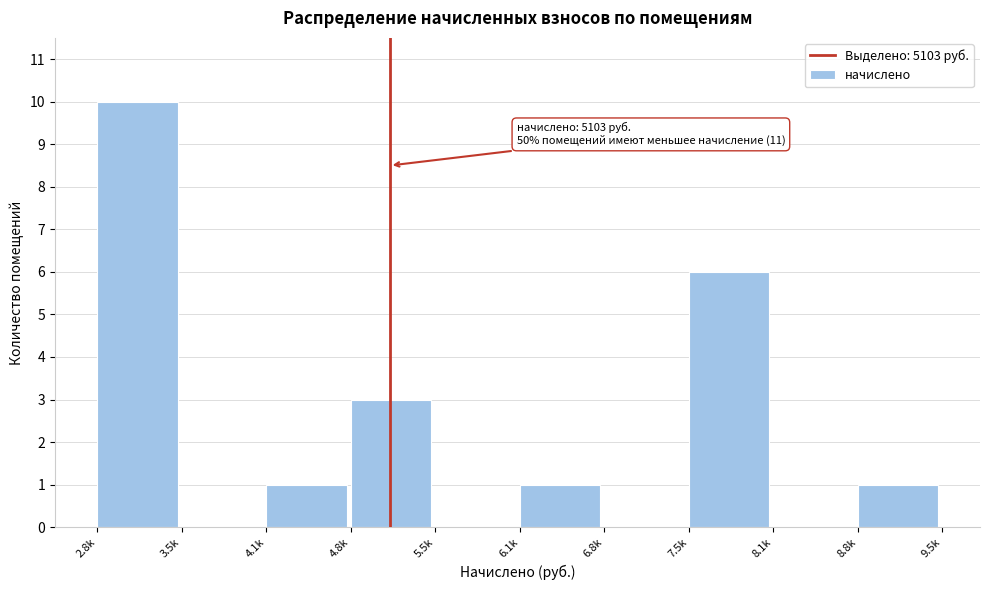

Reading left to right, transcribe all the data shown in this chart.

2.8k=10	3.5k=0	4.1k=1	4.8k=3	5.5k=0	6.1k=1	6.8k=0	7.5k=6	8.1k=0	8.8k=1